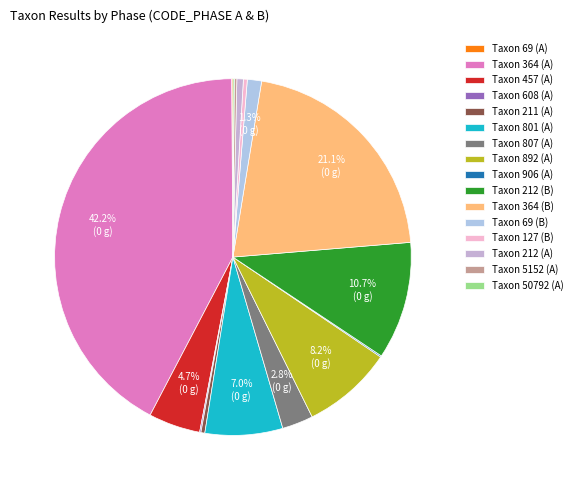

To the nearest percent, what portion does Taxon 69 (B) represent?

1%